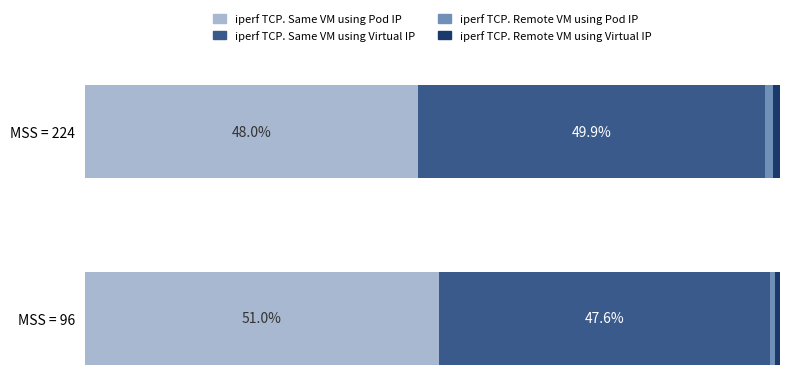

At which label does iperf TCP. Same VM using Pod IP reach its peak?

MSS = 96